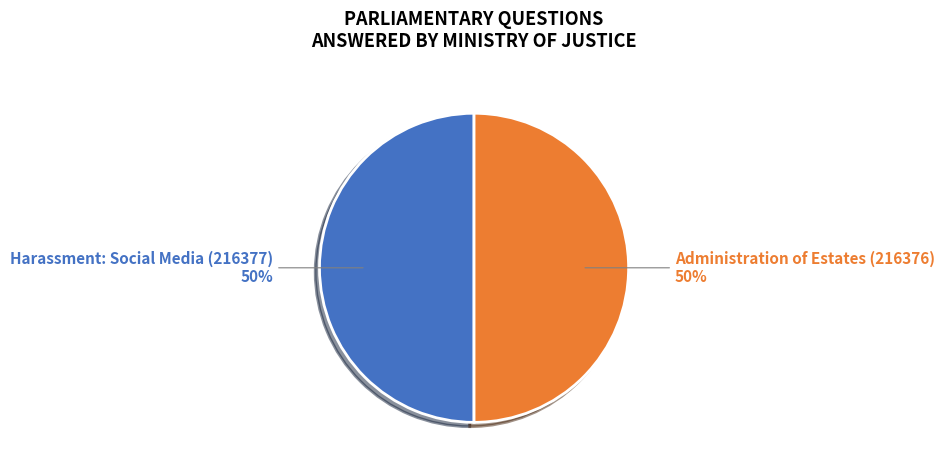

Is it true that Administration of Estates (216376) is 64% of the pie?

False